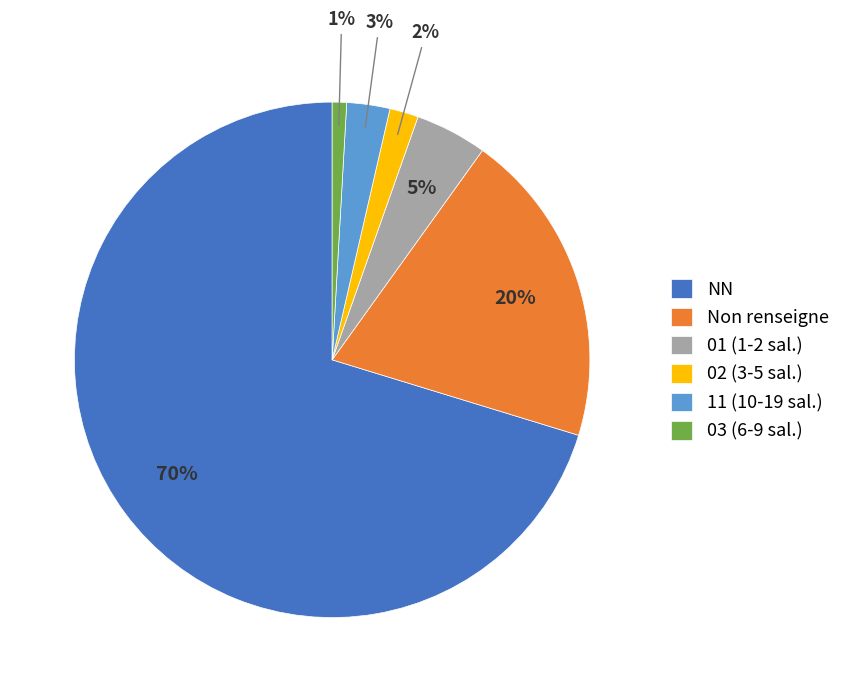

Is NN the majority of the pie?

Yes